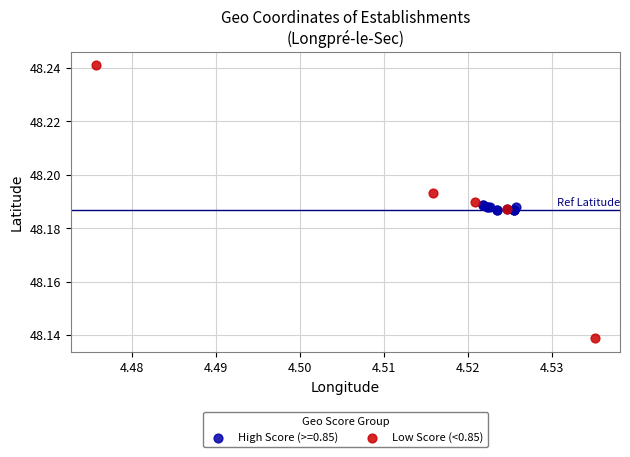

Which series contains the highest Y value?

Low Score (<0.85)